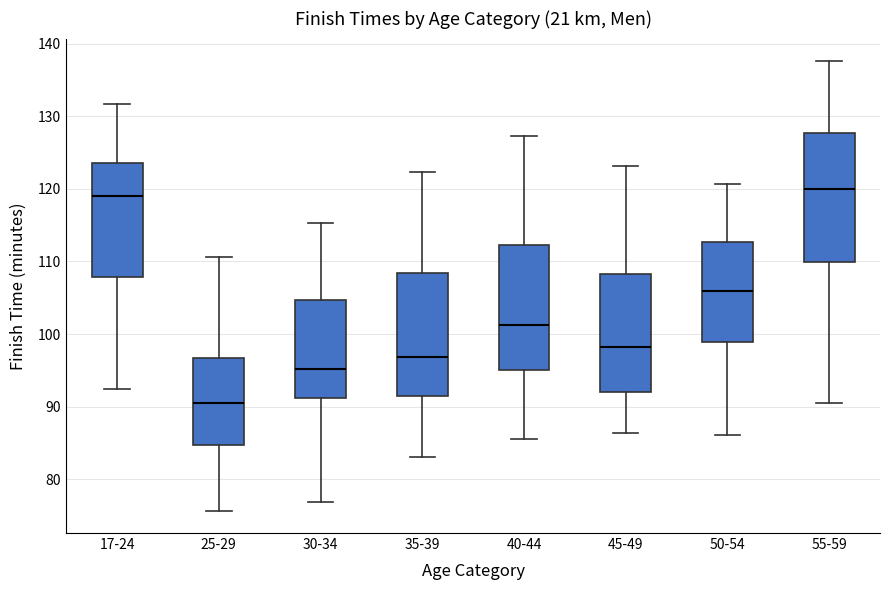

Where does the lower whisker of the box for 40-44 end on the y-axis? The values are not printed on the chart, so give them approximately, as read against the axis.

85